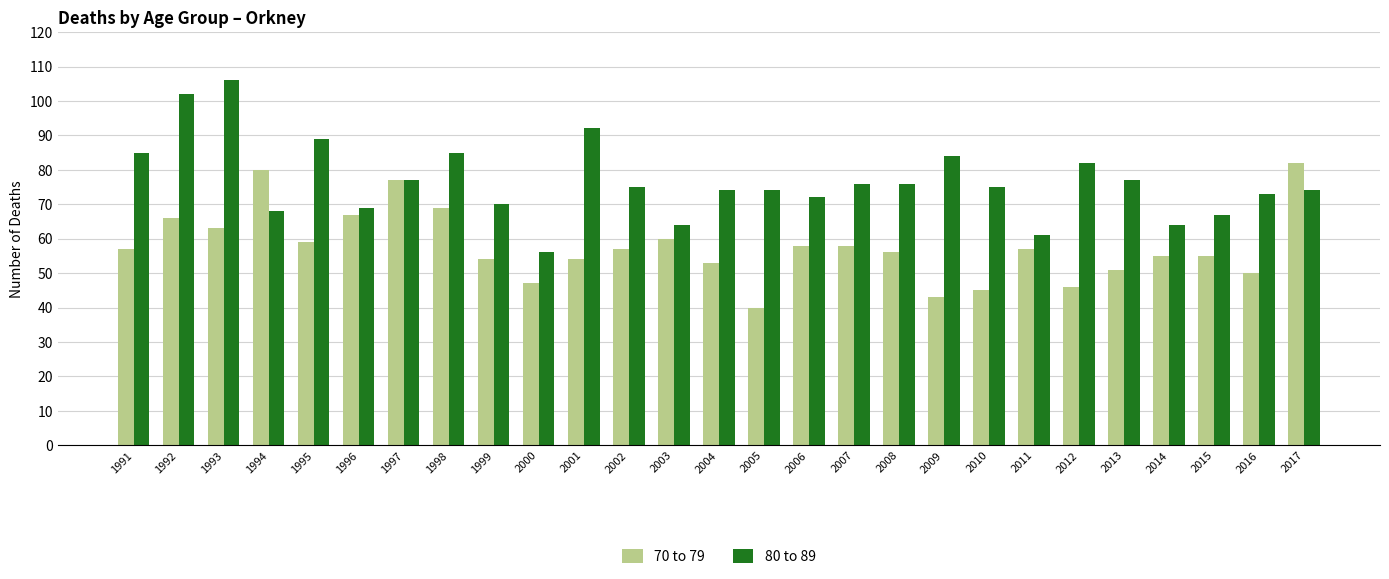

What is the average value of the 70 to 79 series?

58